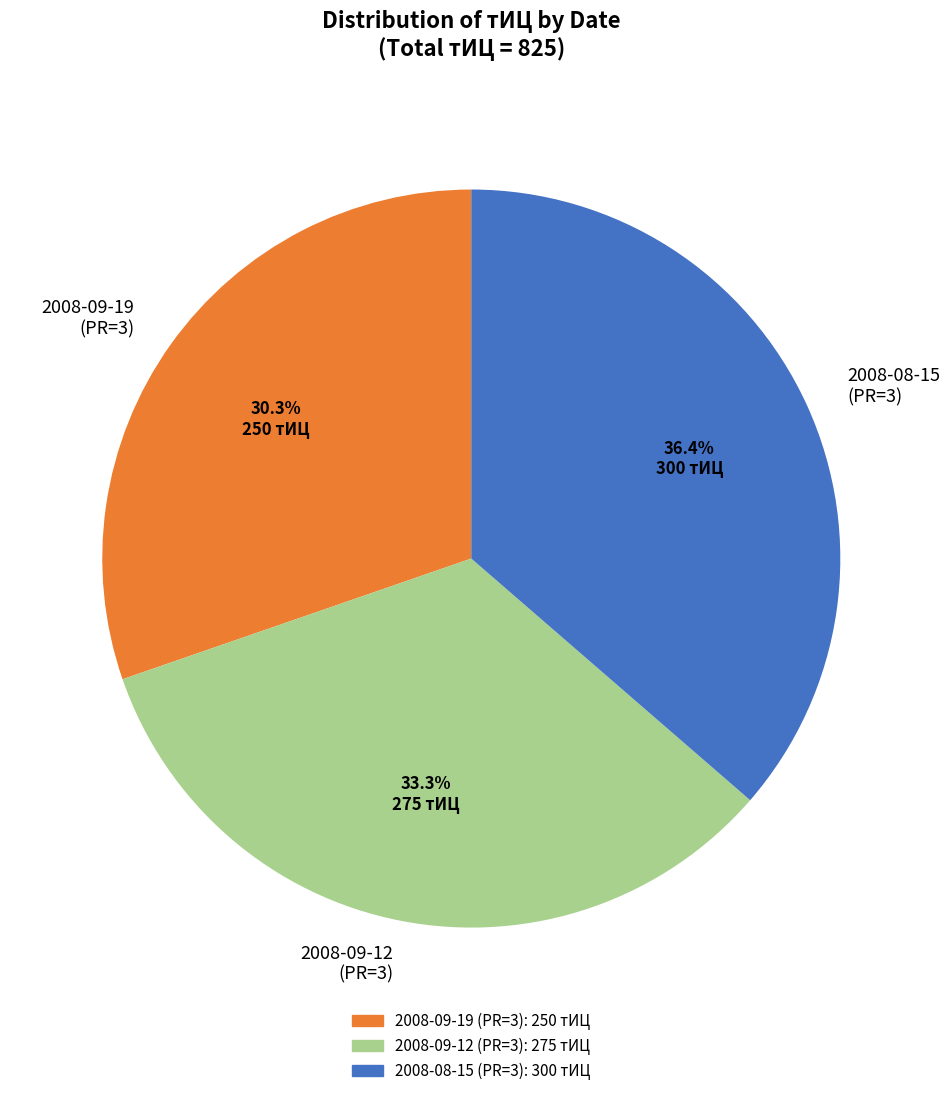

Rank the categories by value from highest to lowest.

2008-08-15 (PR=3), 2008-09-12 (PR=3), 2008-09-19 (PR=3)